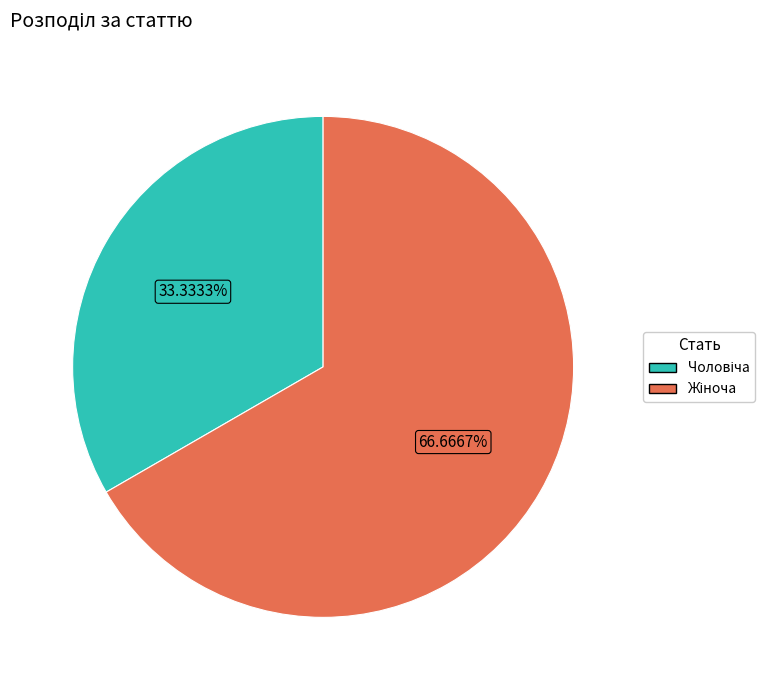

Is there a majority slice in this chart?

Yes